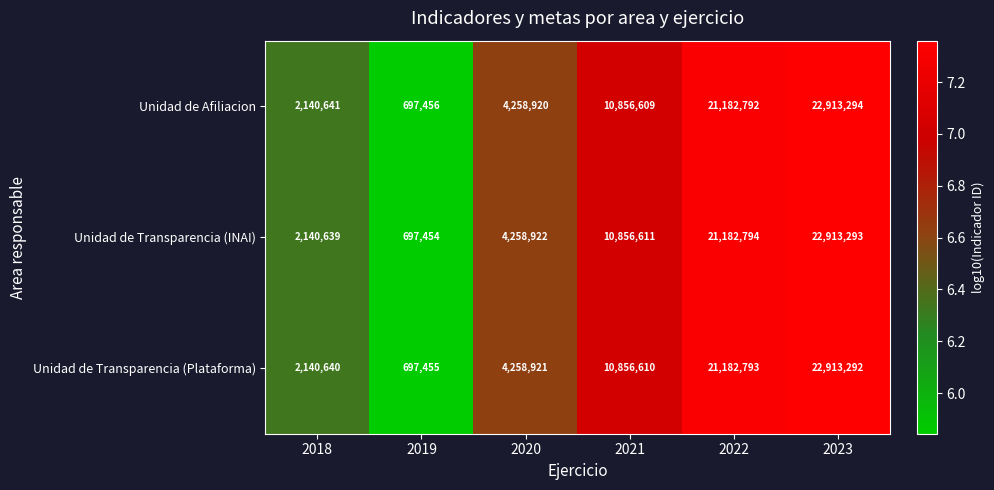

Which series has the largest total across all categories?

Unidad de Transparencia (INAI)